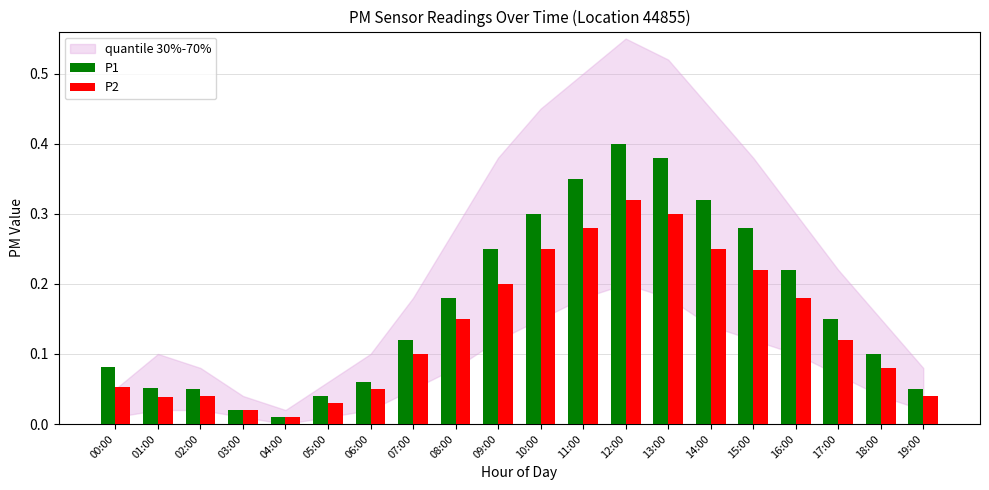

Which category has the lowest value in the P2 series?

04:00